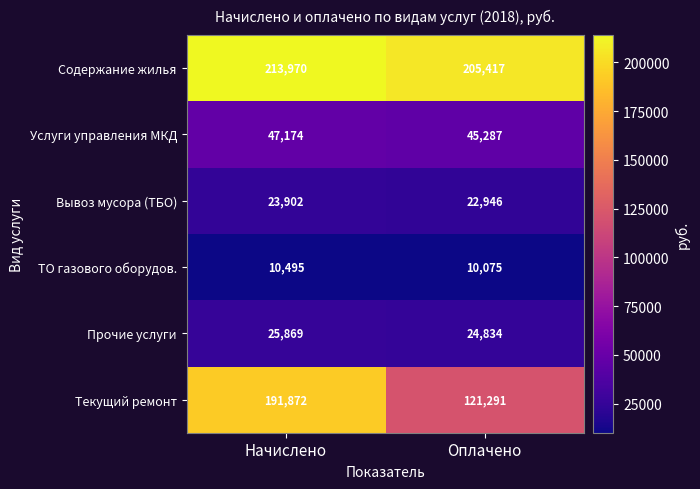

What is the approximate value of Услуги управления МКД at Оплачено?

45287